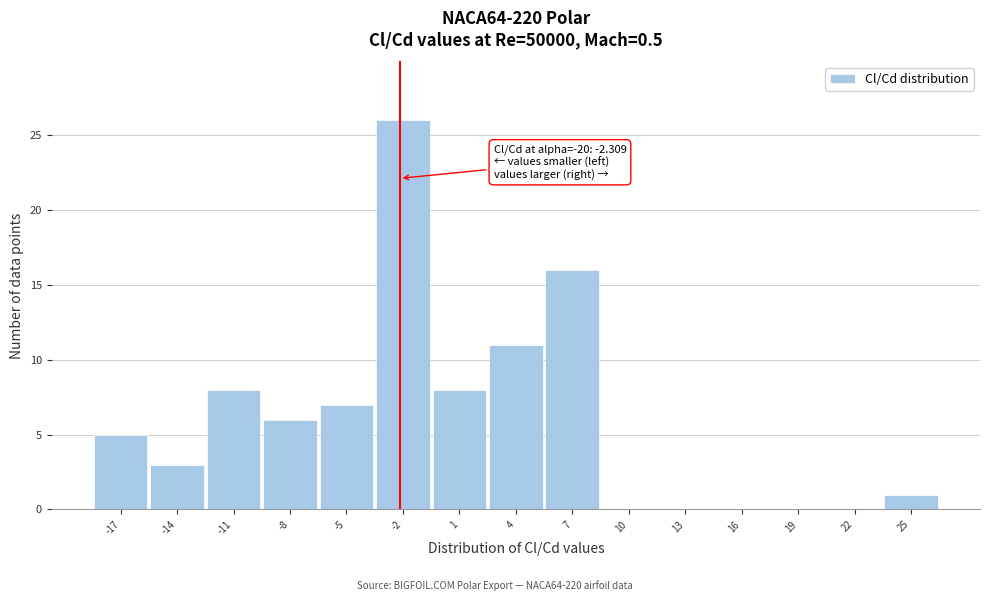

Over which range of the x-axis is the bar tallest?

-3.5 to -0.5